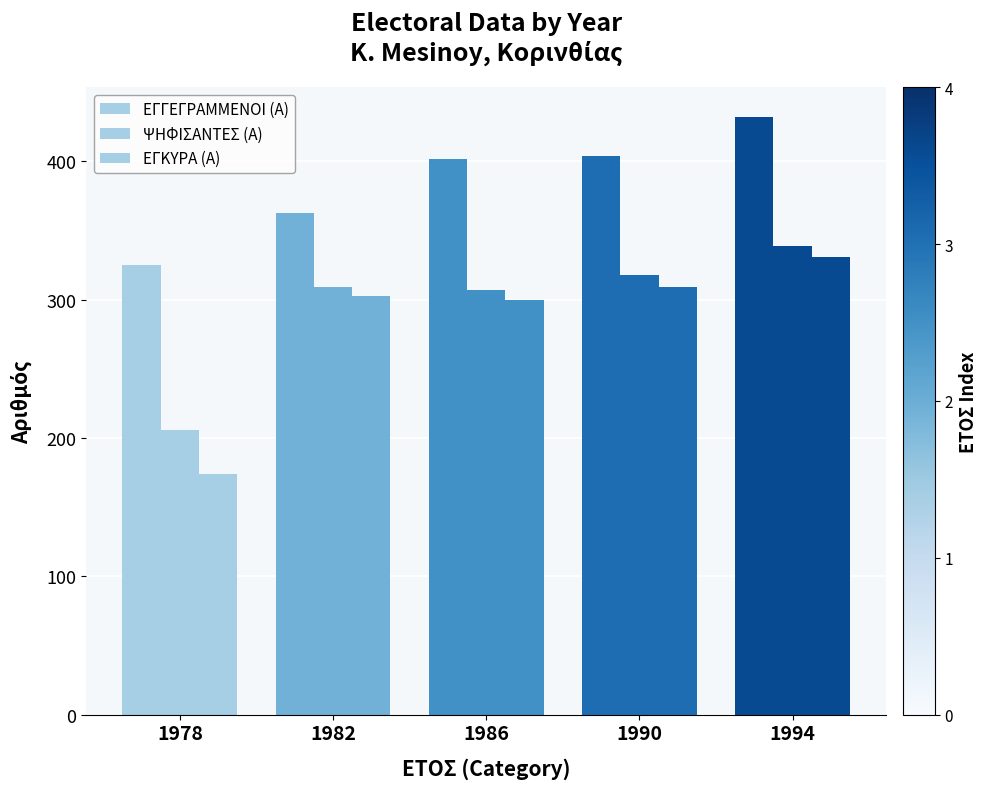

Does the chart contain stacked bars?

No